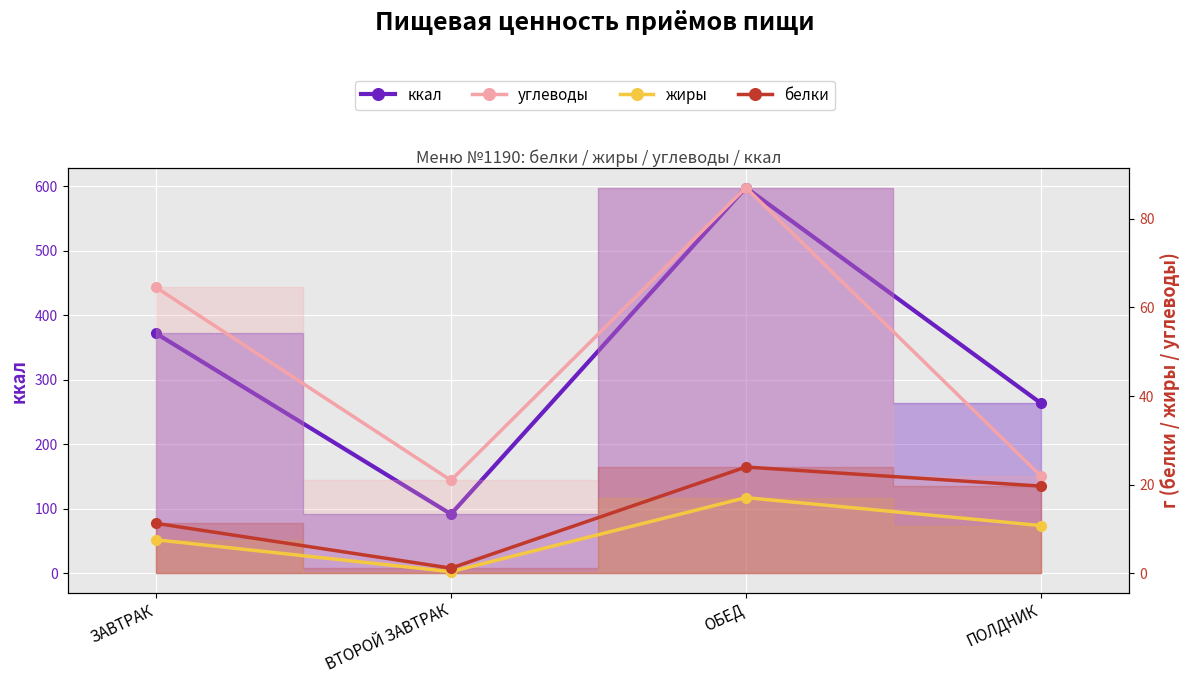

List the series in order of their peak value, highest first.

ккал, углеводы, белки, жиры